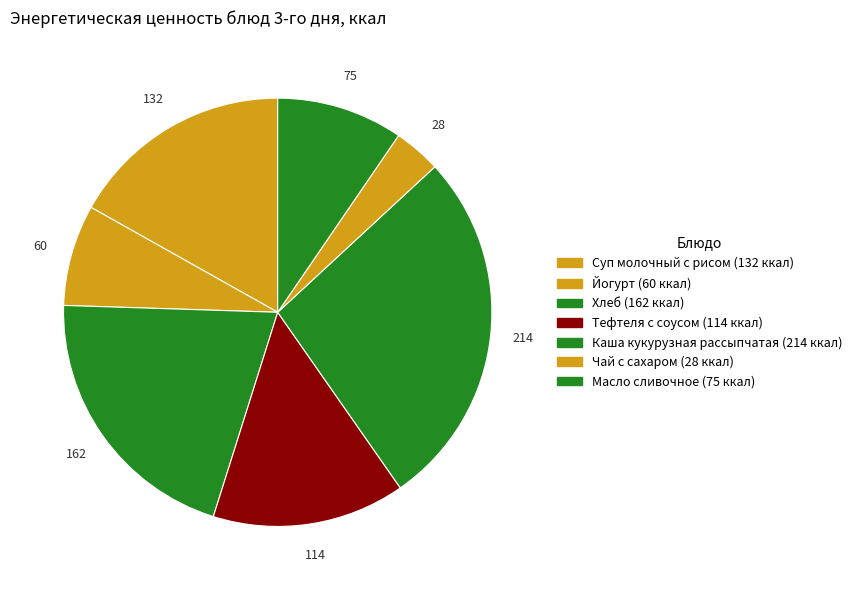

The Хлеб slice represents 10% of the pie. True or false?

False